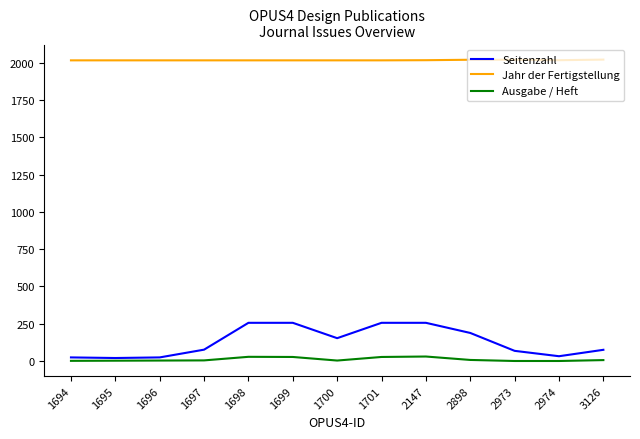

How many lines are shown in the chart?

3